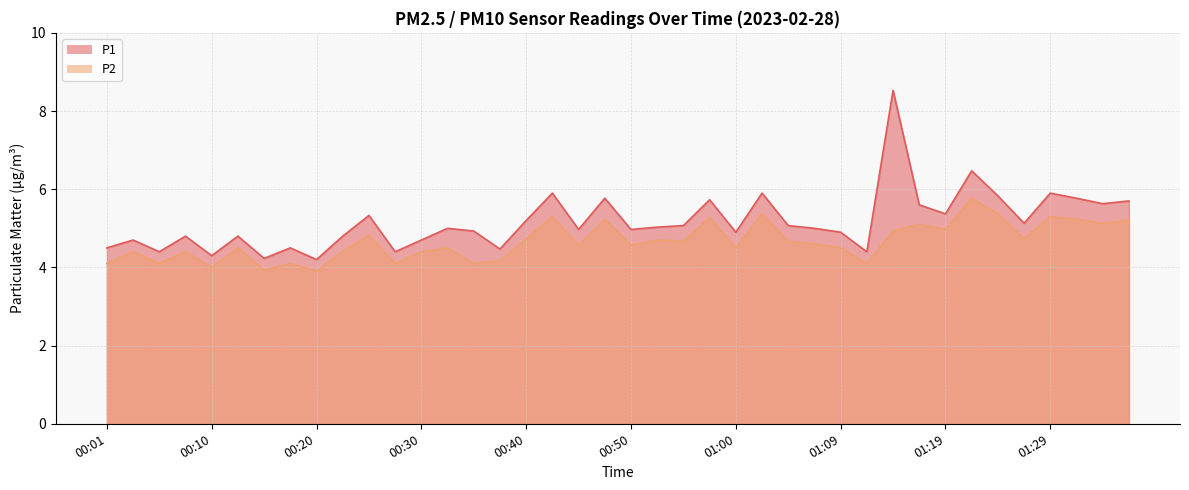

Which series changed the most between 00:42 and 01:05?

P1